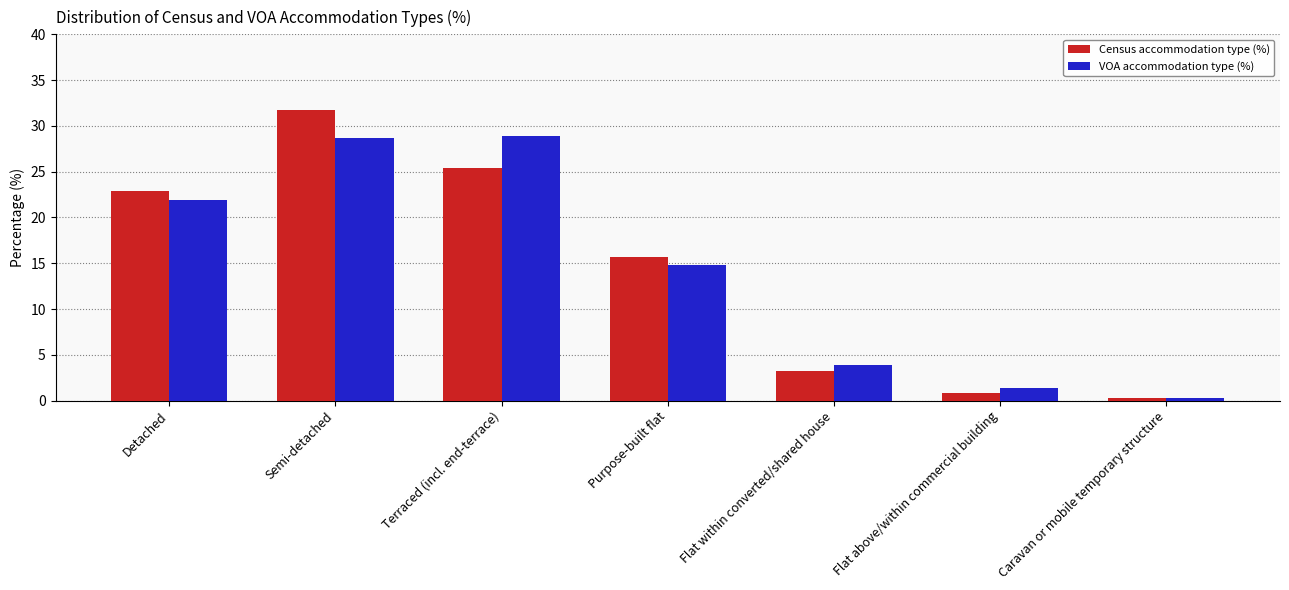

The value of VOA accommodation type (%) at Flat within converted/shared house is 6.9. True or false?

False